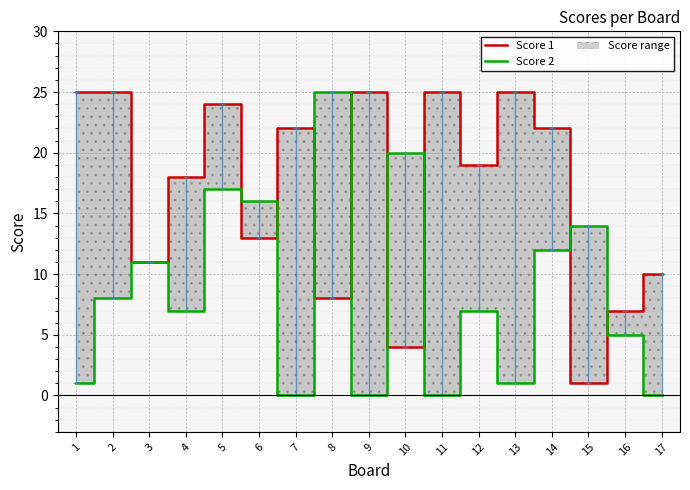

Is this an area chart (filled region under the line)?

No